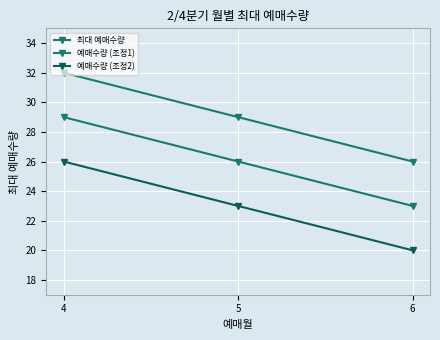

How many data points in 예매수량 (조정1) are less than 26?

1